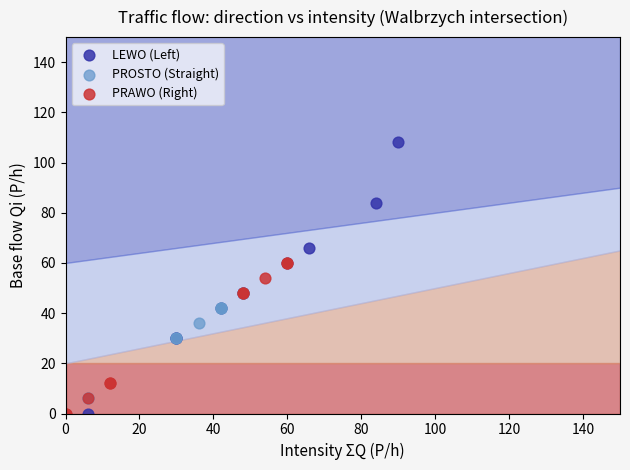

What are all the series names shown in the legend?

LEWO (Left), PROSTO (Straight), PRAWO (Right)